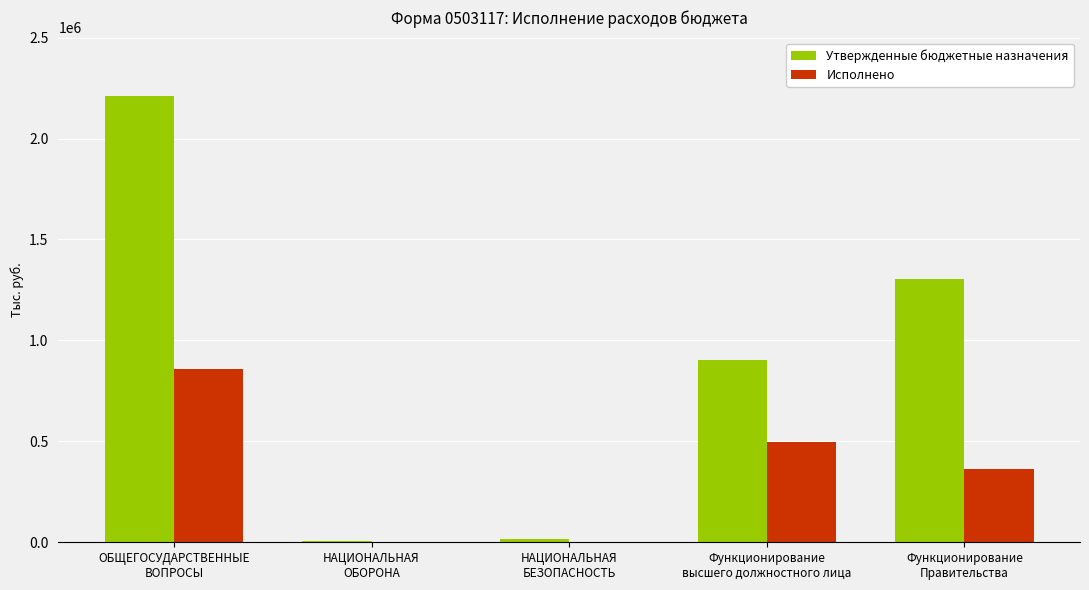

Count the number of data series in this chart.

2